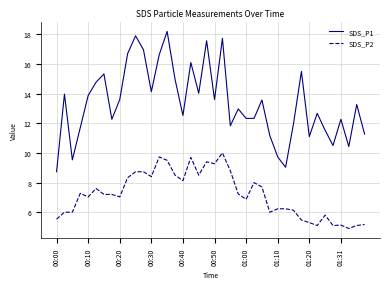

What are all the series names shown in the legend?

SDS_P1, SDS_P2